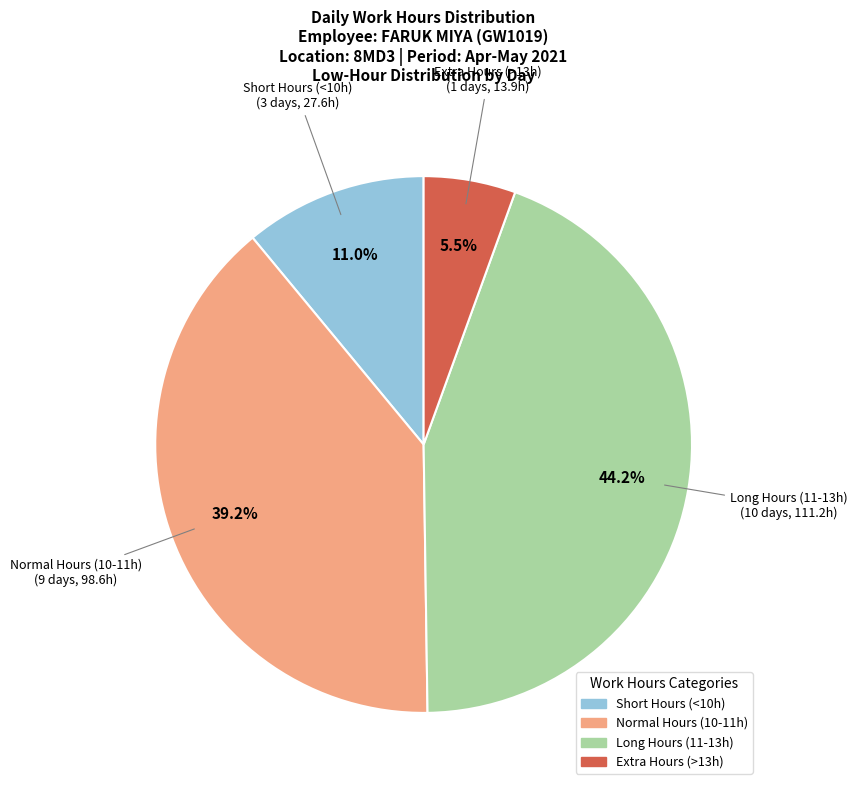

Is there any slice that represents more than half of the pie?

No